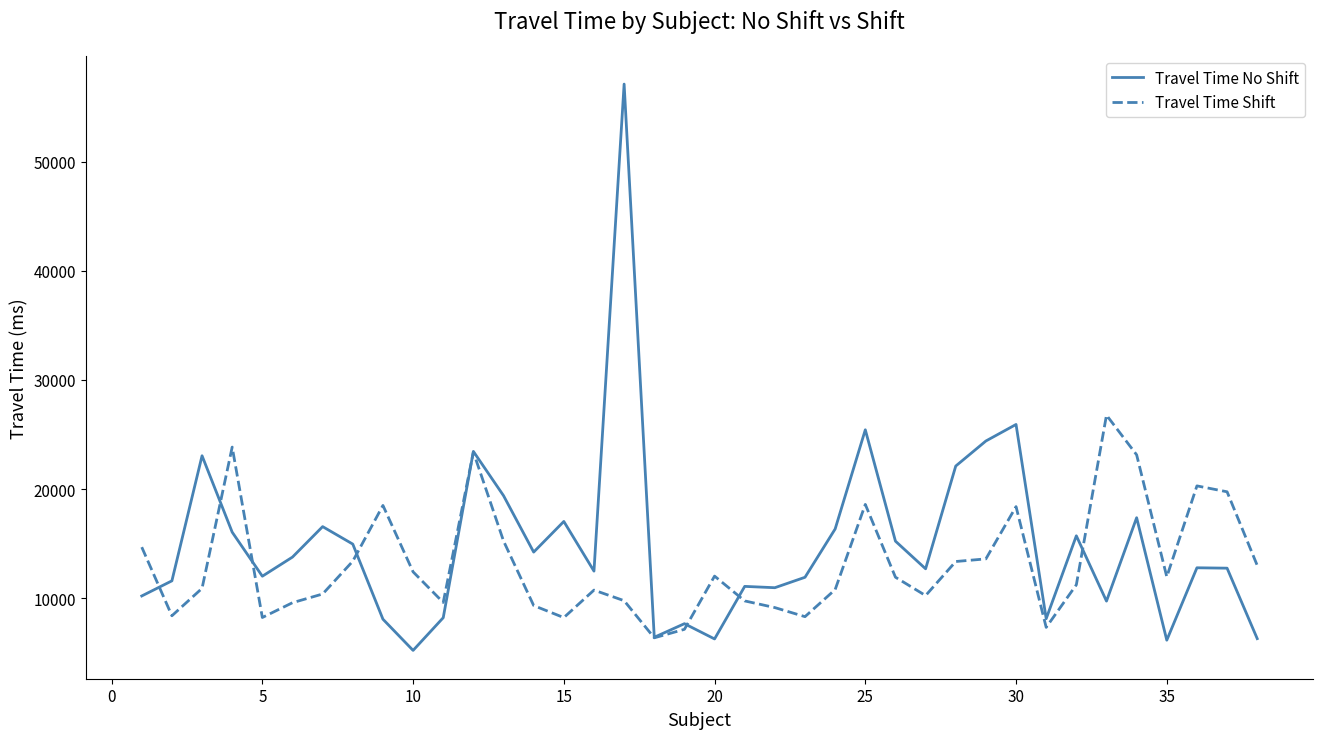

What is the maximum value shown in the chart?

57088